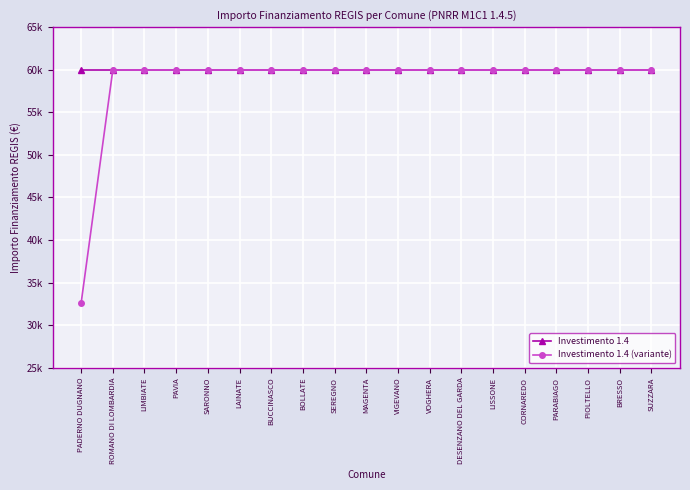

True or false: Investimento 1.4 and Investimento 1.4 (variante) intersect in this chart.

False